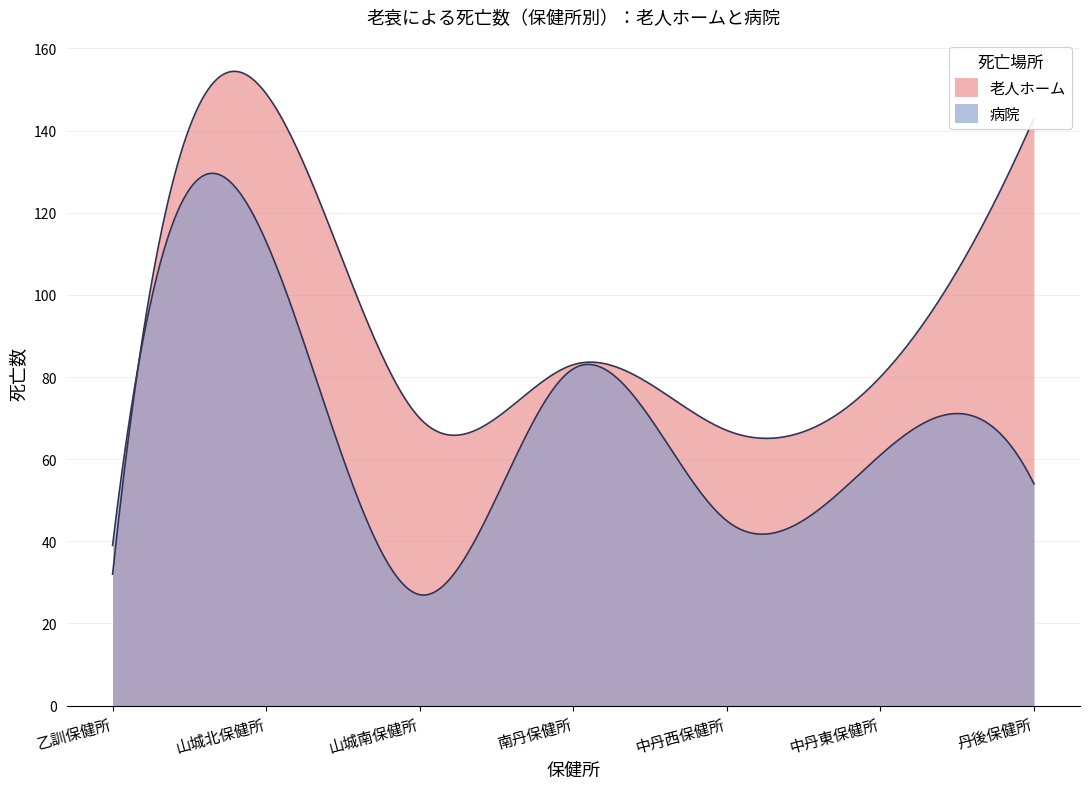

What is the sum of all 病院 values?

421